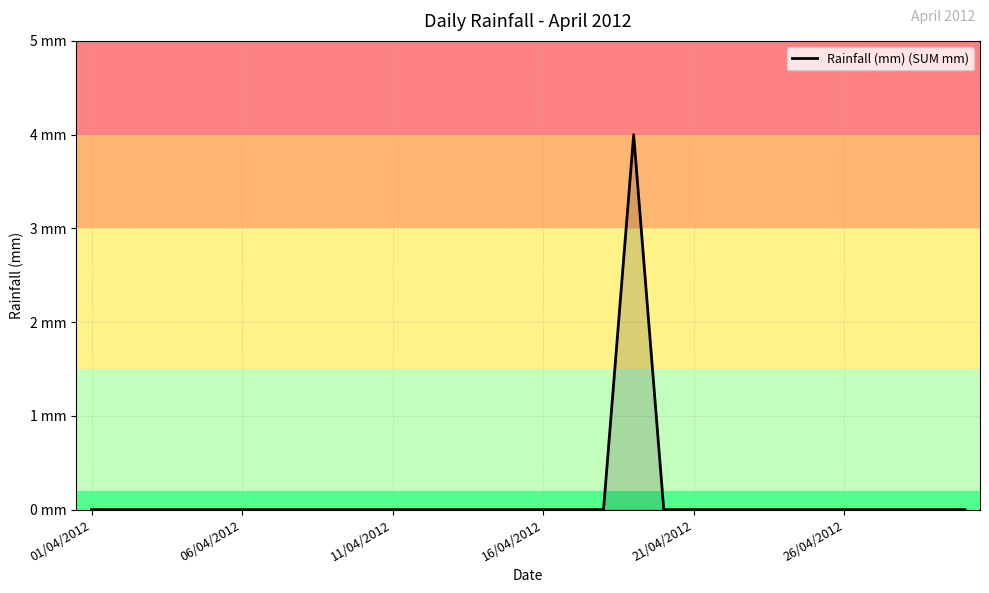

List the labels in order of value, smallest first.

01/04/2012, 06/04/2012, 11/04/2012, 16/04/2012, 21/04/2012, 26/04/2012, 6, 7, 8, 9, 10, 11, 12, 13, 14, 15, 16, 17, 19, 20, 21, 22, 23, 24, 25, 26, 27, 28, 29, 18